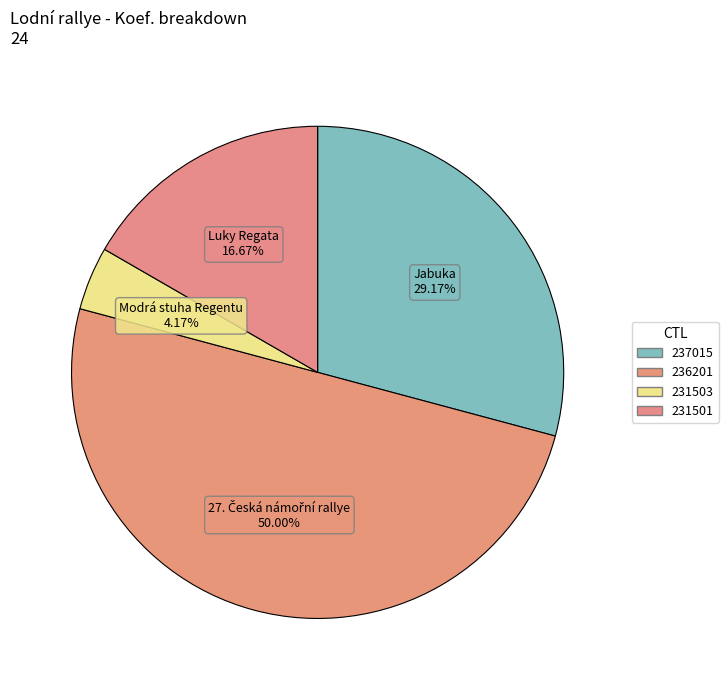

True or false: 237015 accounts for 23% of the total.

False